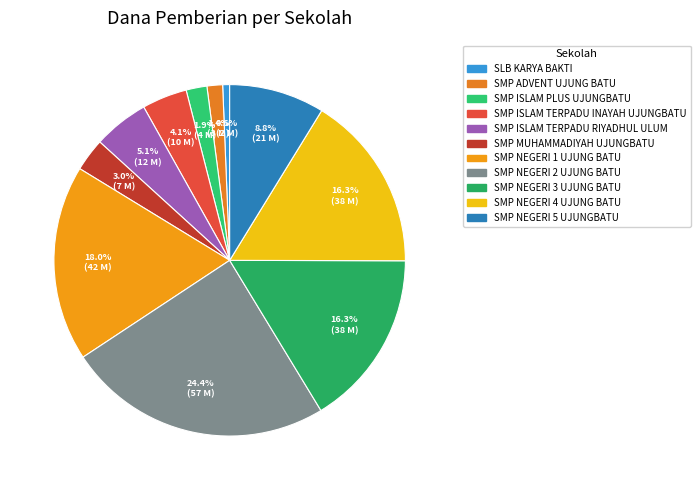

Rank the categories by value from highest to lowest.

SMP NEGERI 2 UJUNG BATU, SMP NEGERI 1 UJUNG BATU, SMP NEGERI 3 UJUNG BATU, SMP NEGERI 4 UJUNG BATU, SMP NEGERI 5 UJUNGBATU, SMP ISLAM TERPADU RIYADHUL ULUM, SMP ISLAM TERPADU INAYAH UJUNGBATU, SMP MUHAMMADIYAH UJUNGBATU, SMP ISLAM PLUS UJUNGBATU, SMP ADVENT UJUNG BATU, SLB KARYA BAKTI